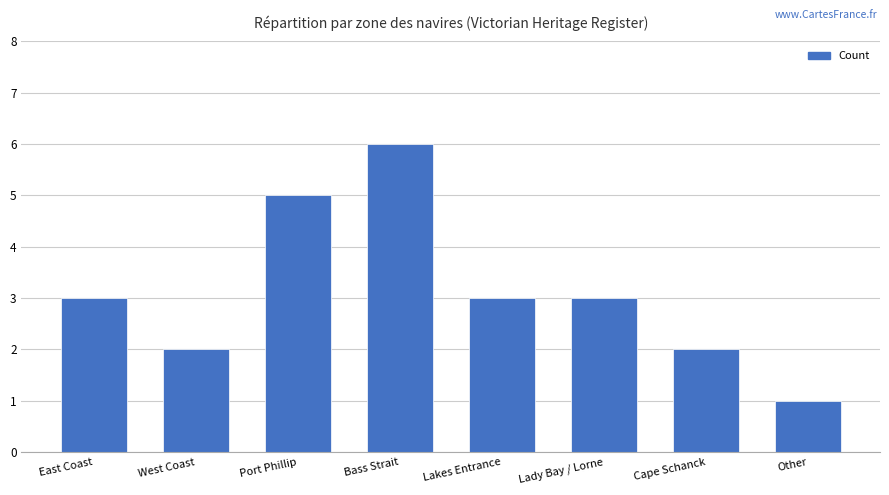

Which label corresponds to the largest value in the chart?

Bass Strait